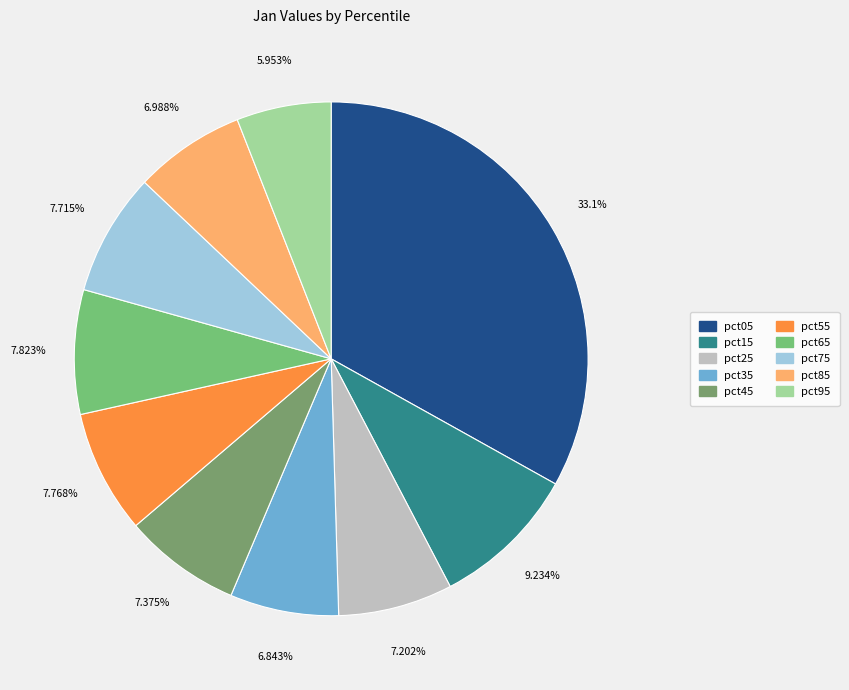

What is the largest slice in the pie chart?

pct05